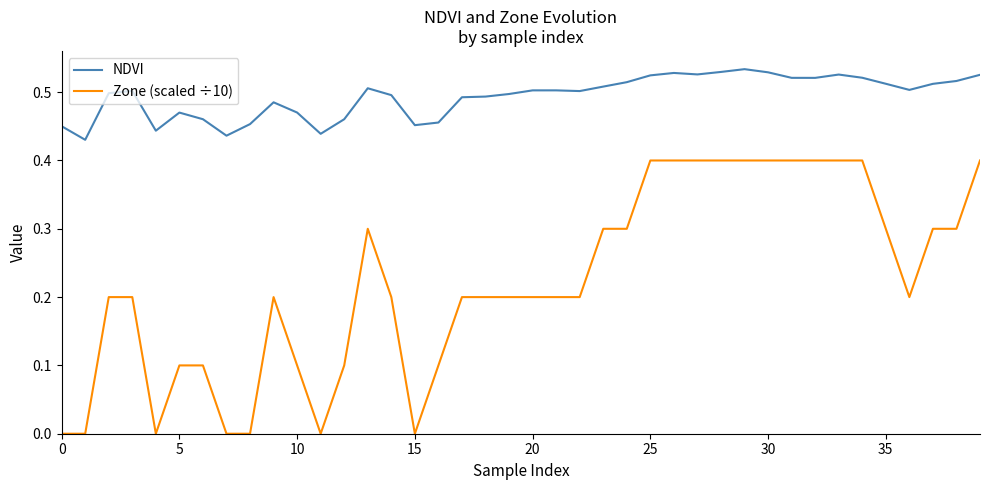

List the series in order of their overall mean, lowest first.

Zone (scaled ÷10), NDVI